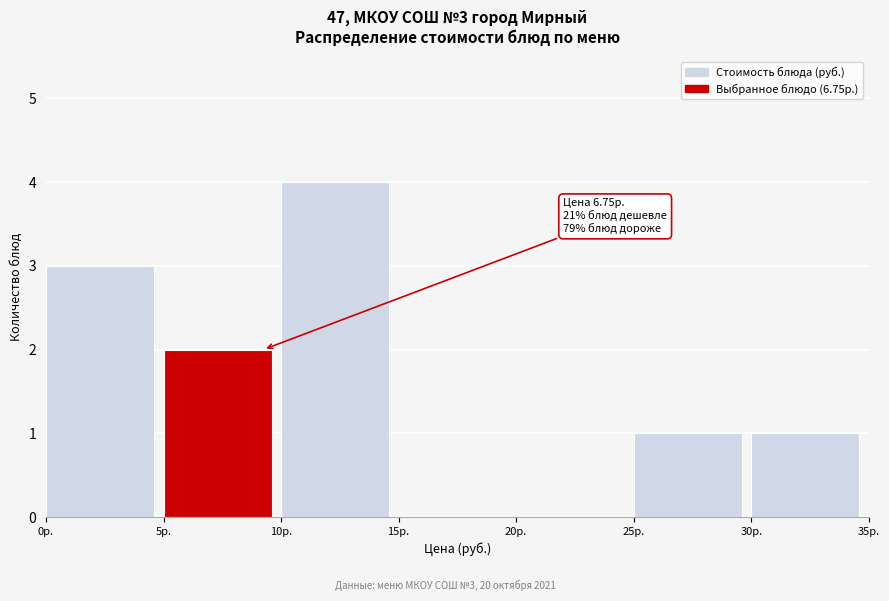

Which range on the x-axis has the tallest bar?

10 to 15